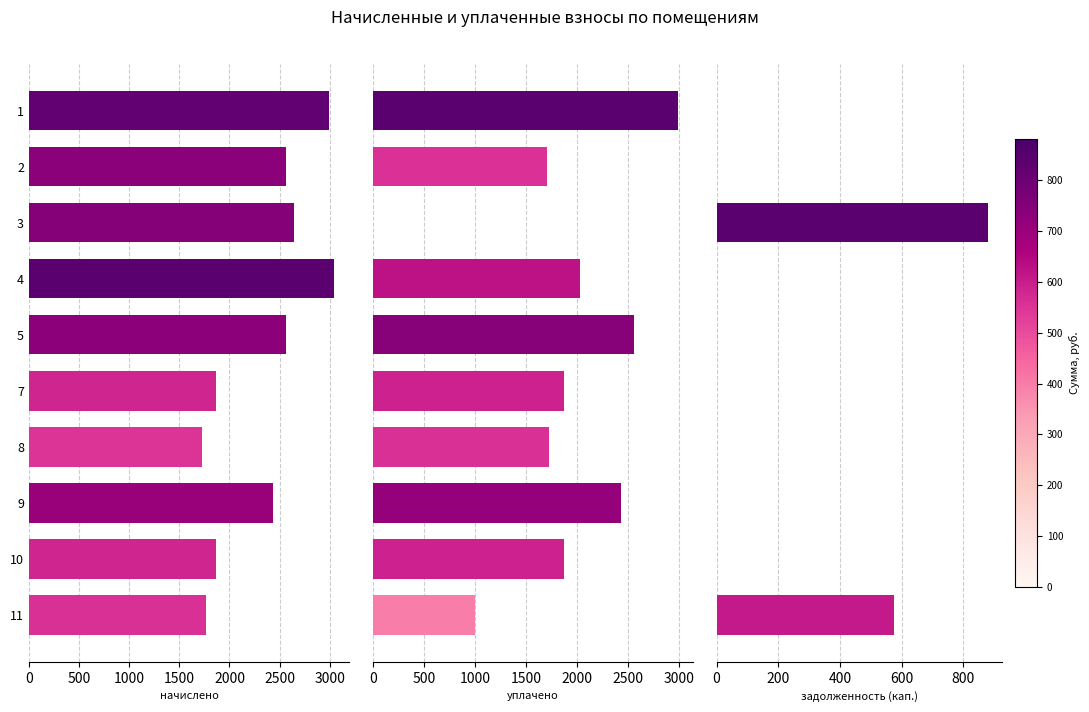

How many positive values does the уплачено series have?

9